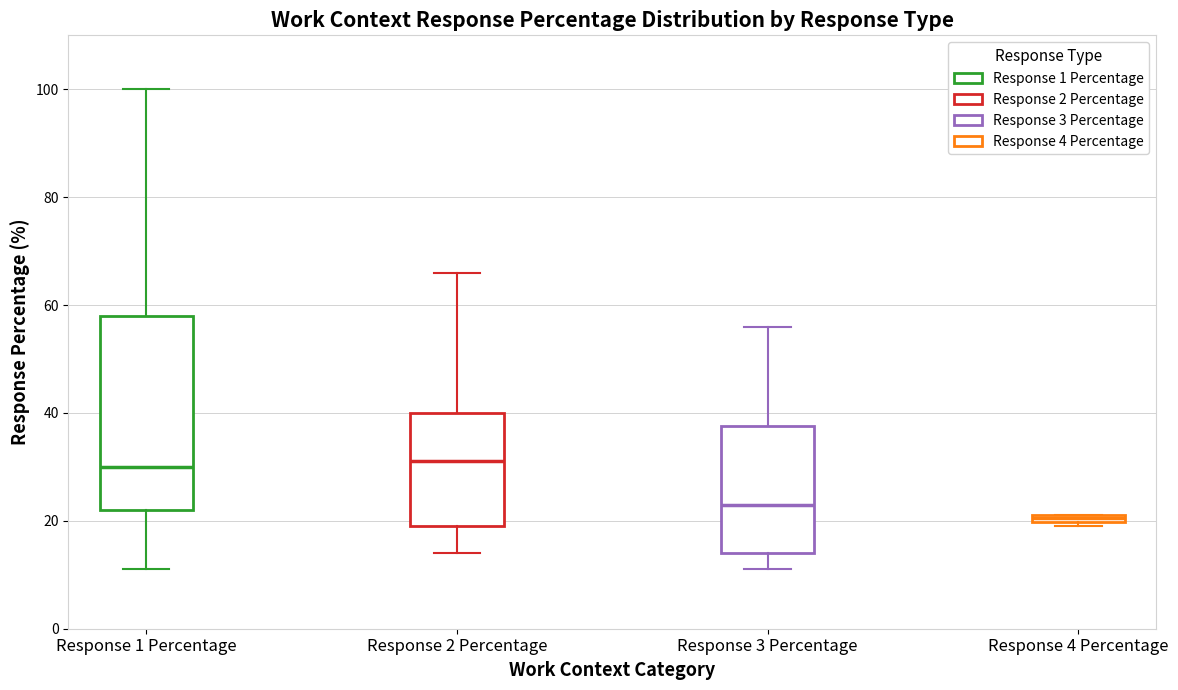

Where does the upper whisker of the box for Response 2 Percentage end on the y-axis? The values are not printed on the chart, so give them approximately, as read against the axis.

66